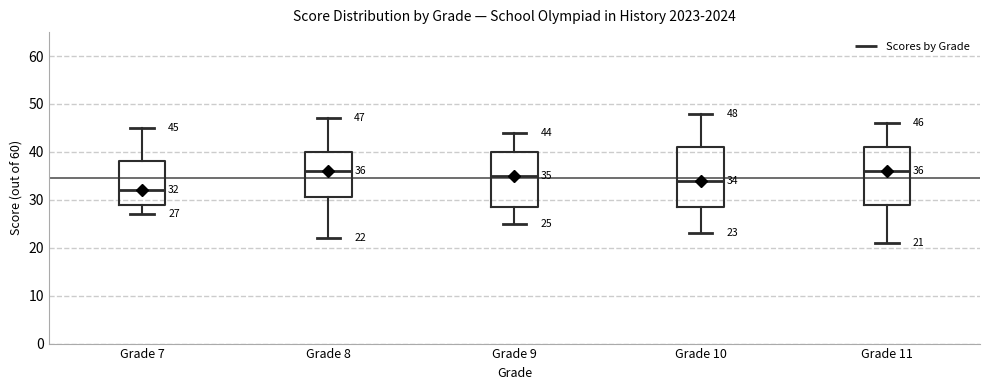

Which box has the lowest median line?

Grade 7